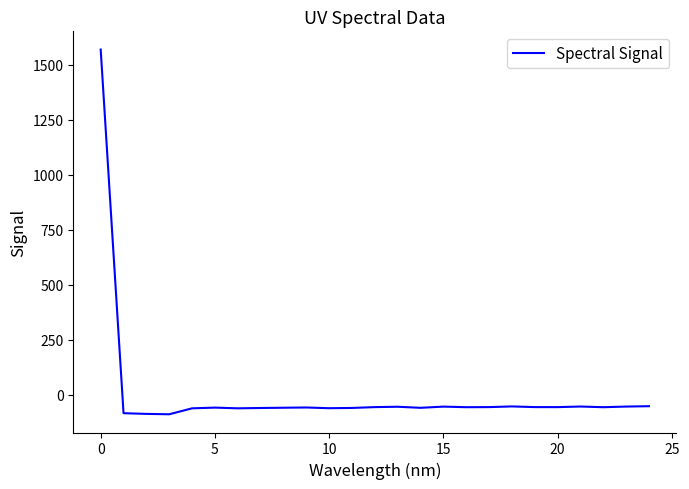

What is the greatest value displayed?

1568.4